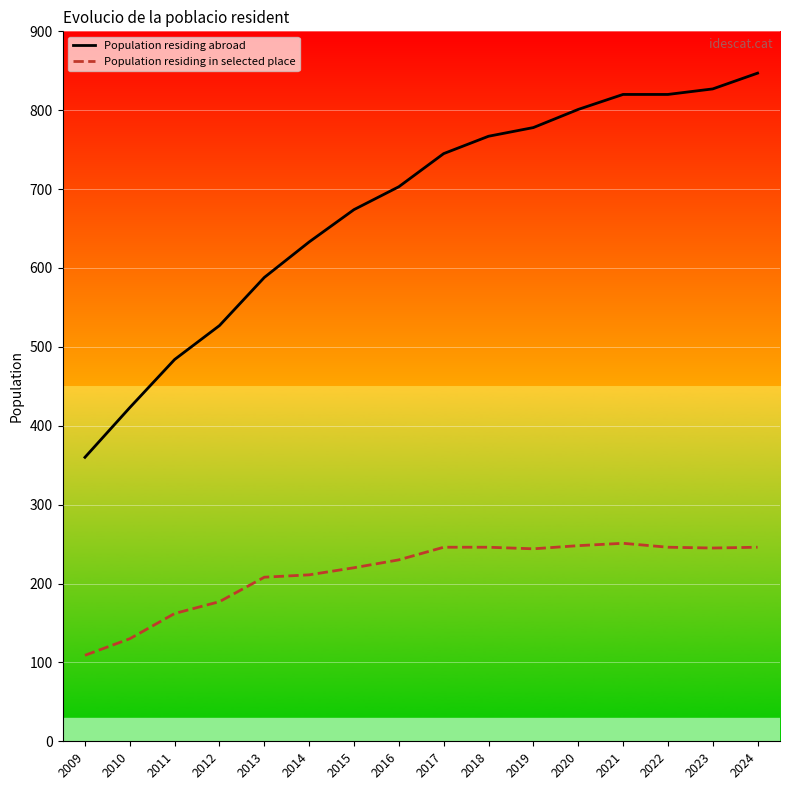

What is the highest value of the Population residing abroad series?

847